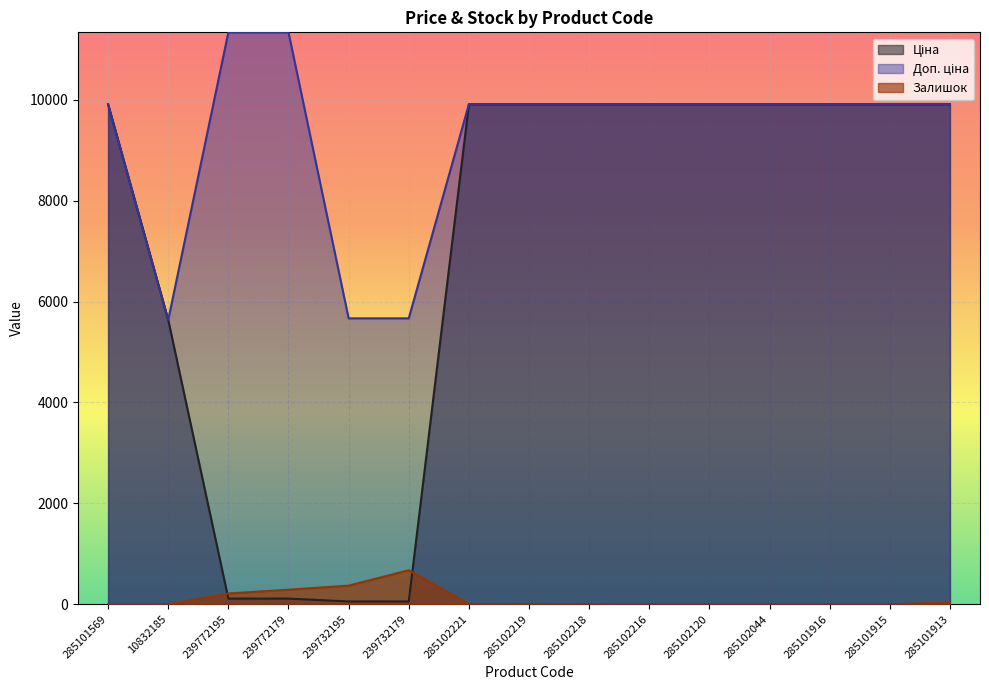

Between 285102219 and 285102044, which series saw the biggest shift?

Залишок